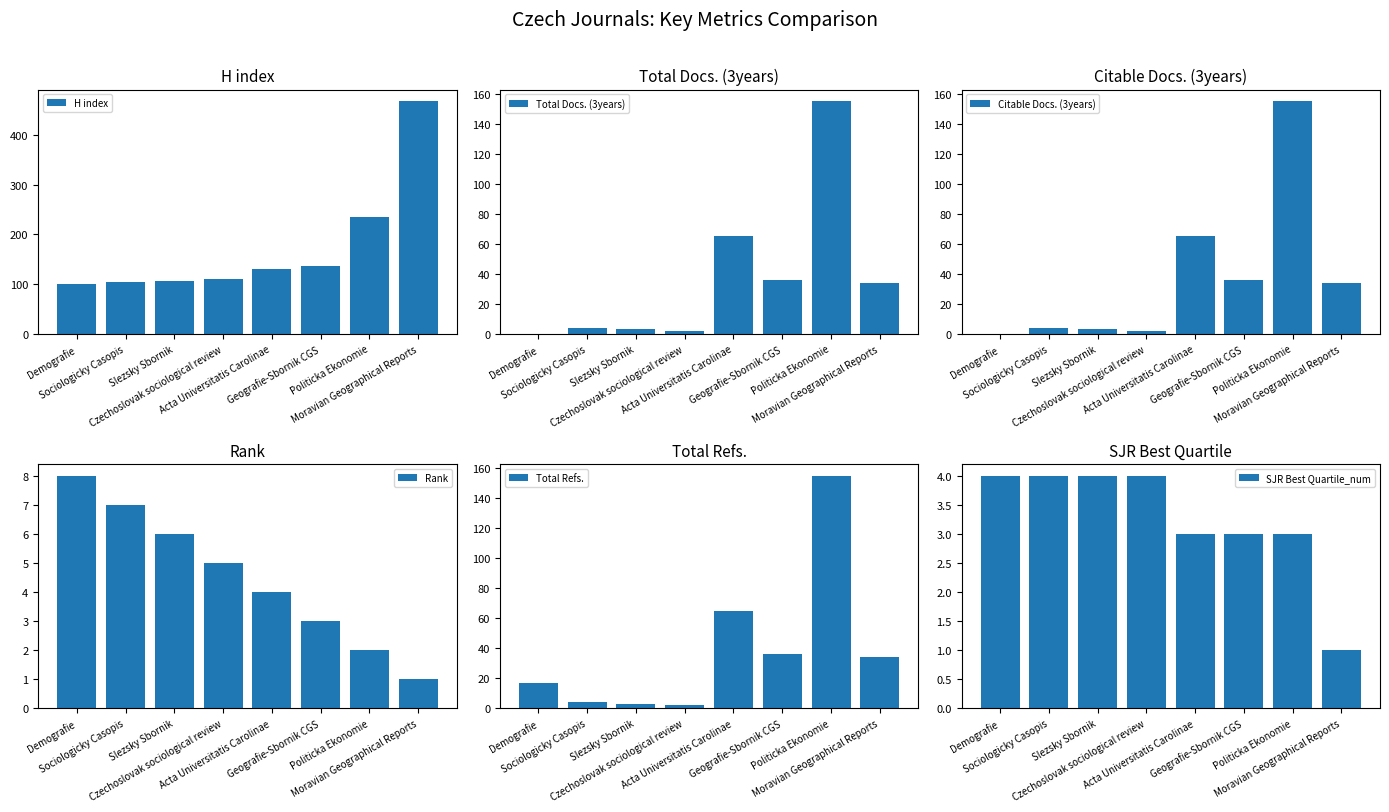

How many data points in H index are above 131?

3